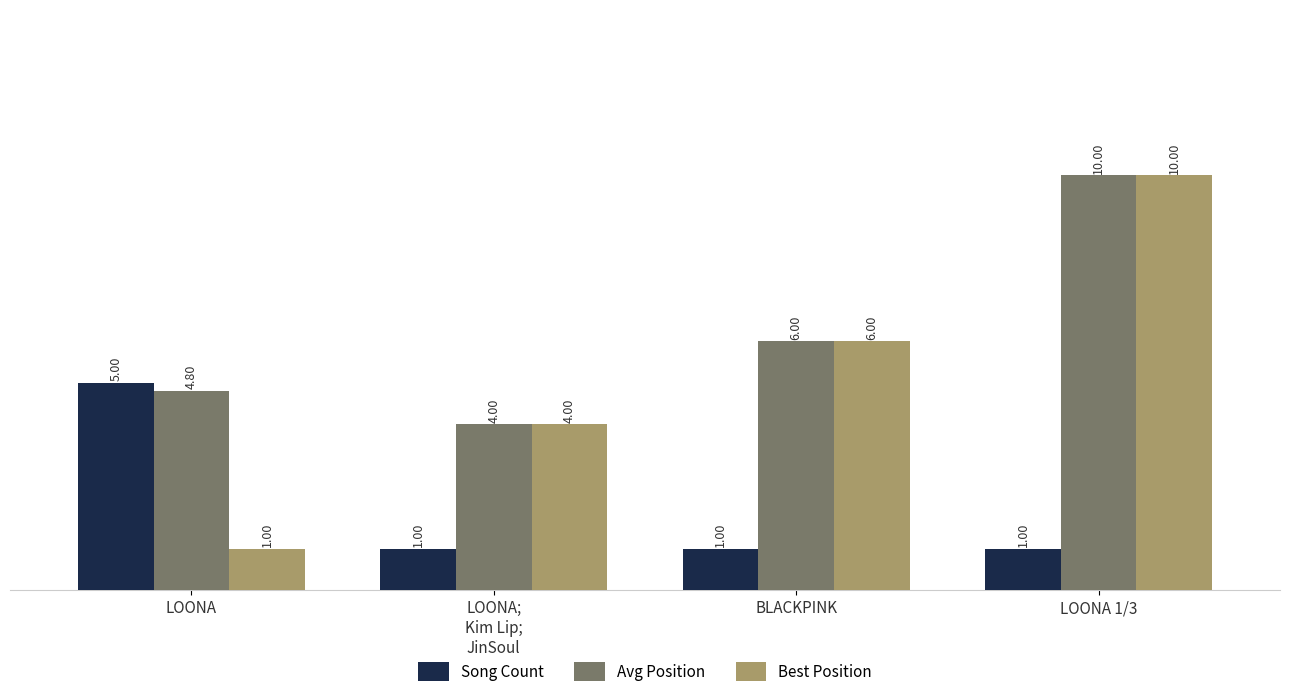

What is the difference between the highest and lowest values at LOONA?

4.0